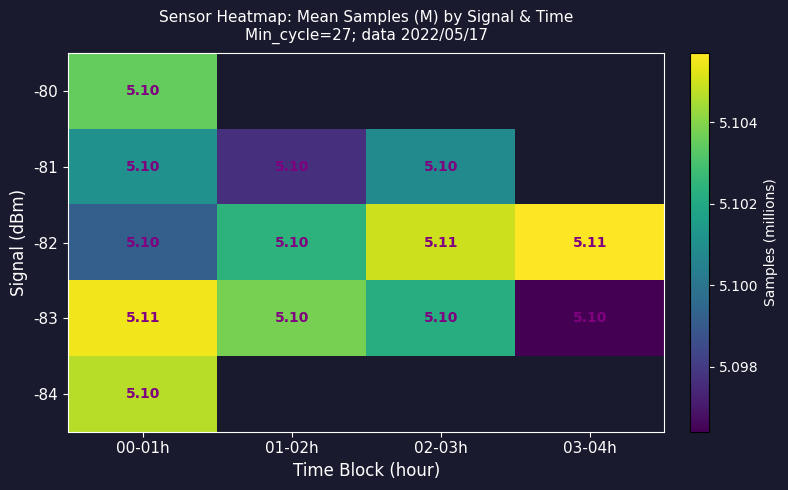

What is the minimum value for -82?

5.1